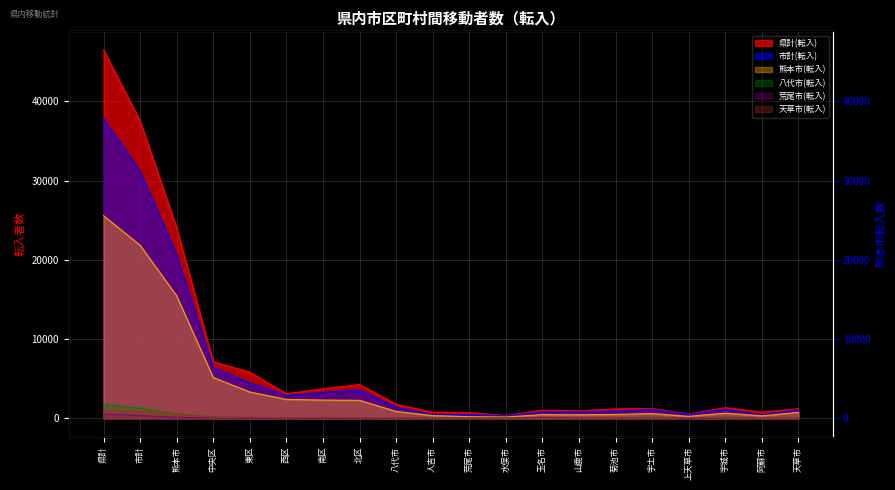

At which label does 市計(転入) first exceed 1151?

県計